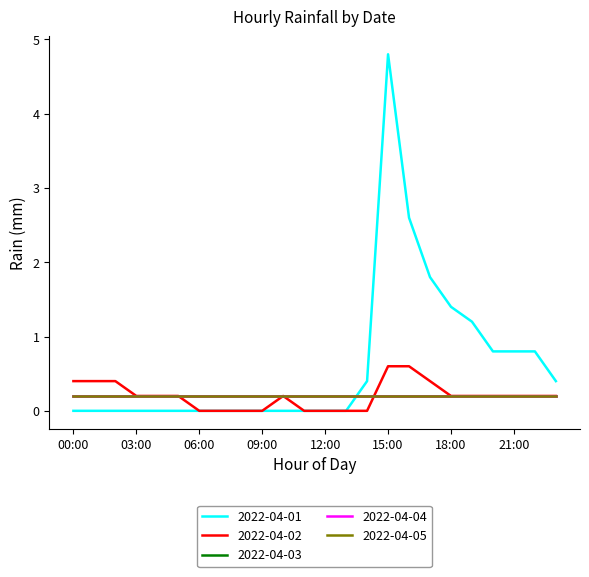

Does the chart display data point markers on the line(s)?

No